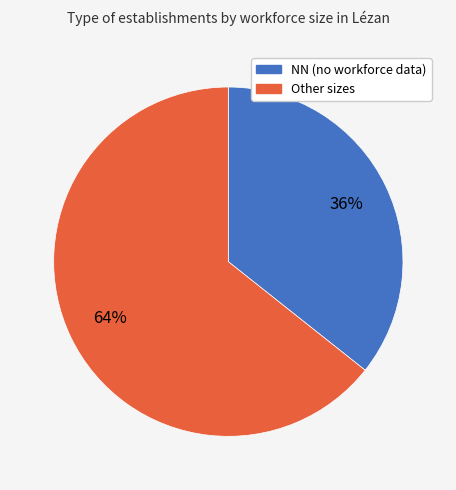

Is there a majority slice in this chart?

Yes